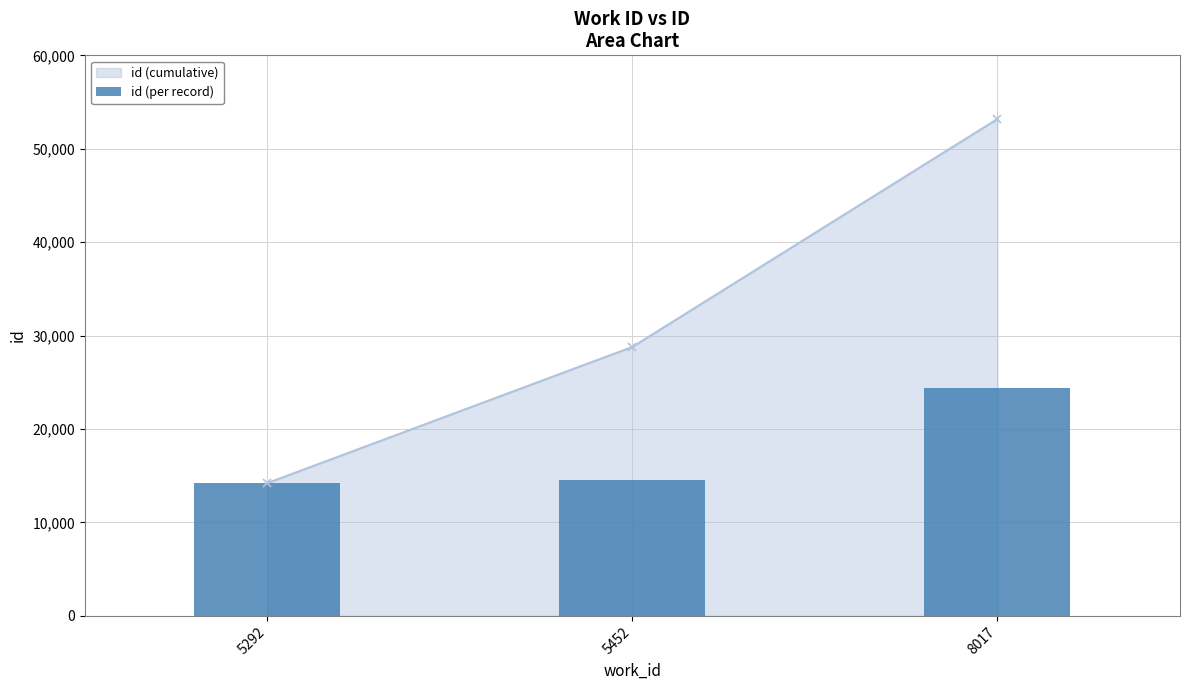

List the labels in order of value, smallest first.

5292, 5452, 8017